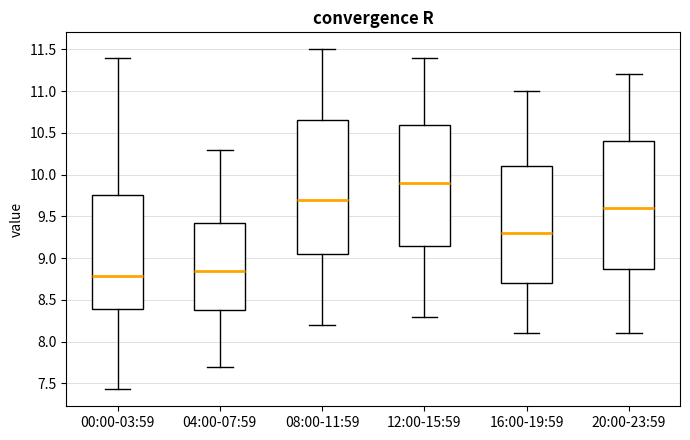

Reading left to right, transcribe this box plot: for each box, give where its median line is, the range the box spans, and where its two whiskers end, as read against the y-axis. The values are not printed on the chart, so give them approximately, as read against the axis.

00:00-03:59: median 8.80, box 8.40 to 9.75, whiskers 7.45 to 11.40
04:00-07:59: median 8.85, box 8.40 to 9.45, whiskers 7.70 to 10.30
08:00-11:59: median 9.70, box 9.05 to 10.65, whiskers 8.20 to 11.50
12:00-15:59: median 9.90, box 9.15 to 10.60, whiskers 8.30 to 11.40
16:00-19:59: median 9.30, box 8.70 to 10.10, whiskers 8.10 to 11.00
20:00-23:59: median 9.60, box 8.90 to 10.40, whiskers 8.10 to 11.20